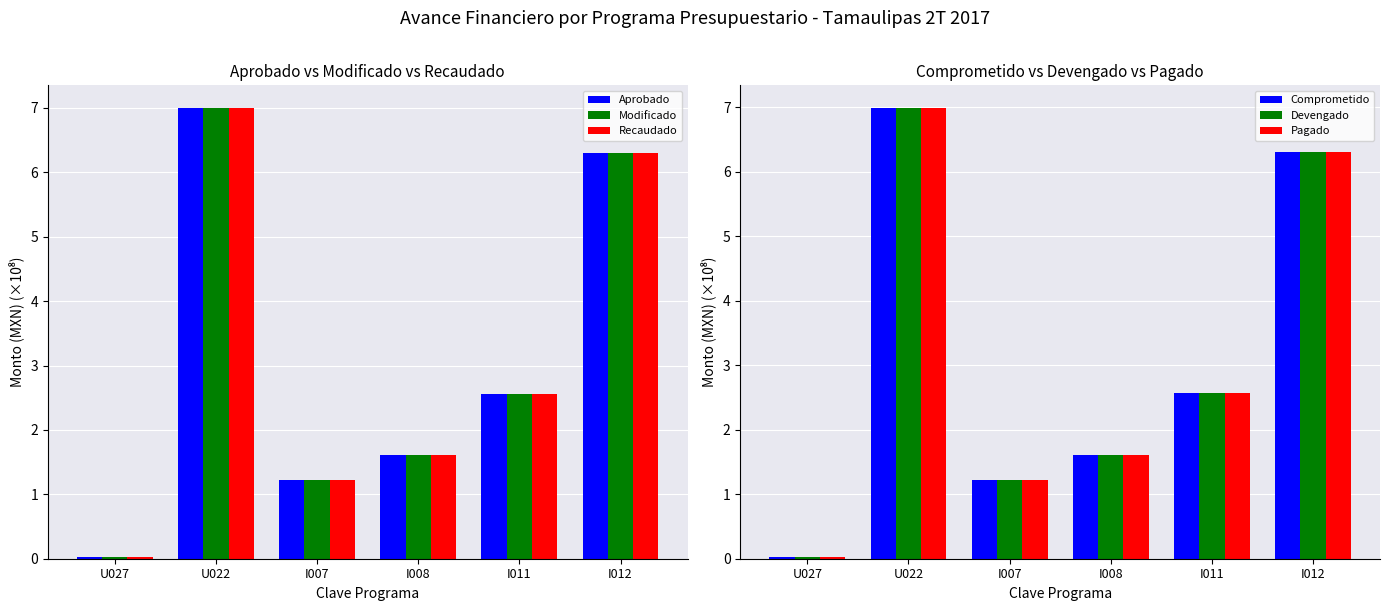

What is the label of the 1st bar from the left?

U027